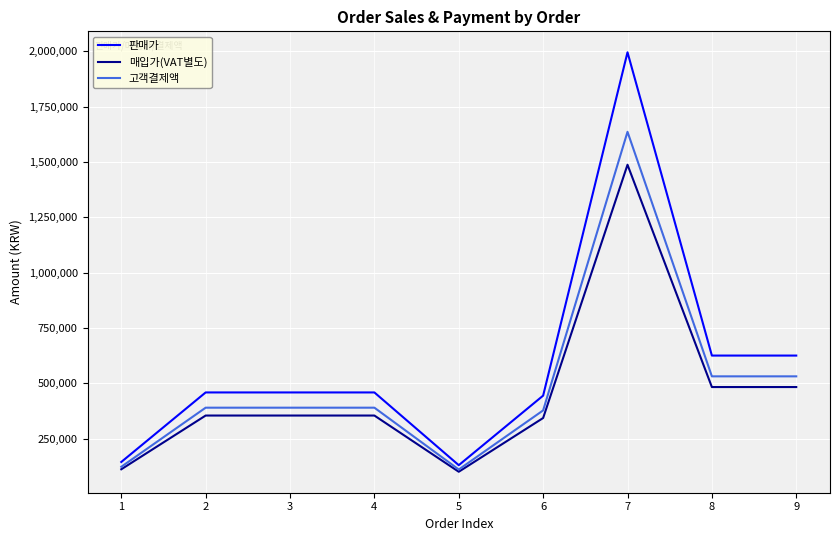

True or false: 매입가(VAT별도) has a value of 536181 at 6.

False